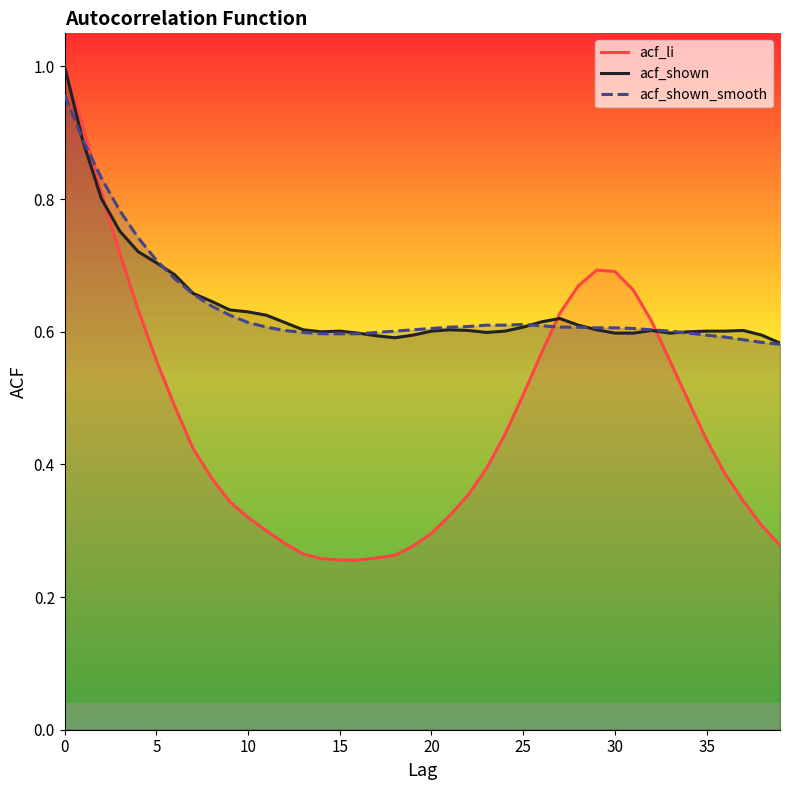

What is the average value of the acf_shown_smooth series?

0.6